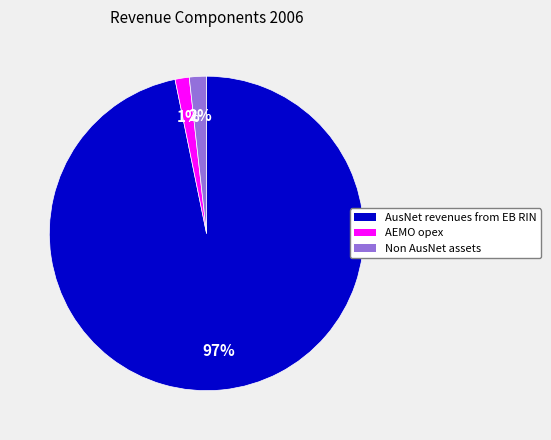

To the nearest percent, what portion does AEMO opex represent?

1%